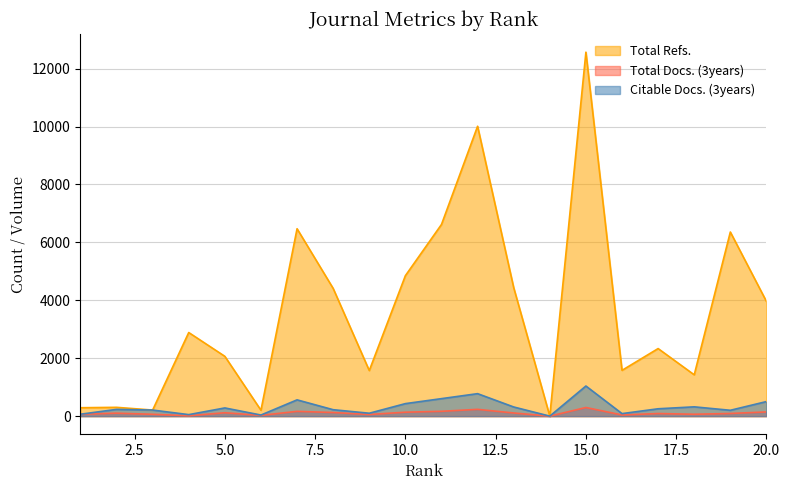

At which category does Citable Docs. (3years) reach its first local valley?

4